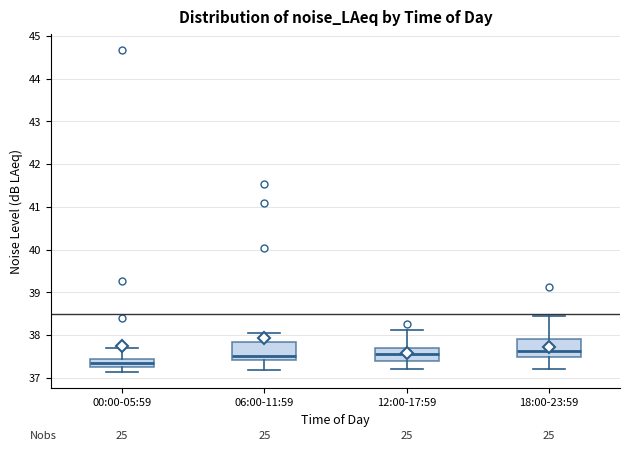

Where does the median line of the box for 06:00-11:59 sit on the y-axis? The values are not printed on the chart, so give them approximately, as read against the axis.

37.5